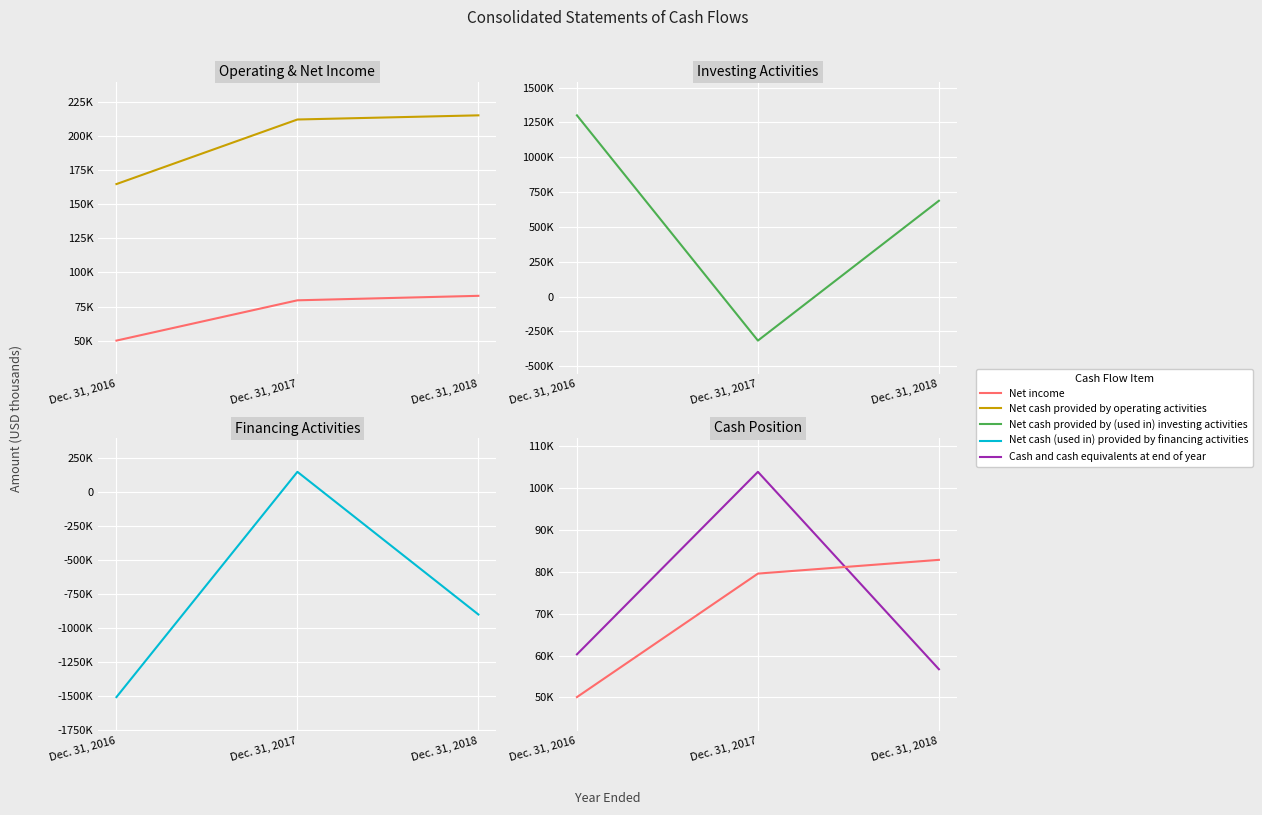

What is the greatest value displayed?

1301193